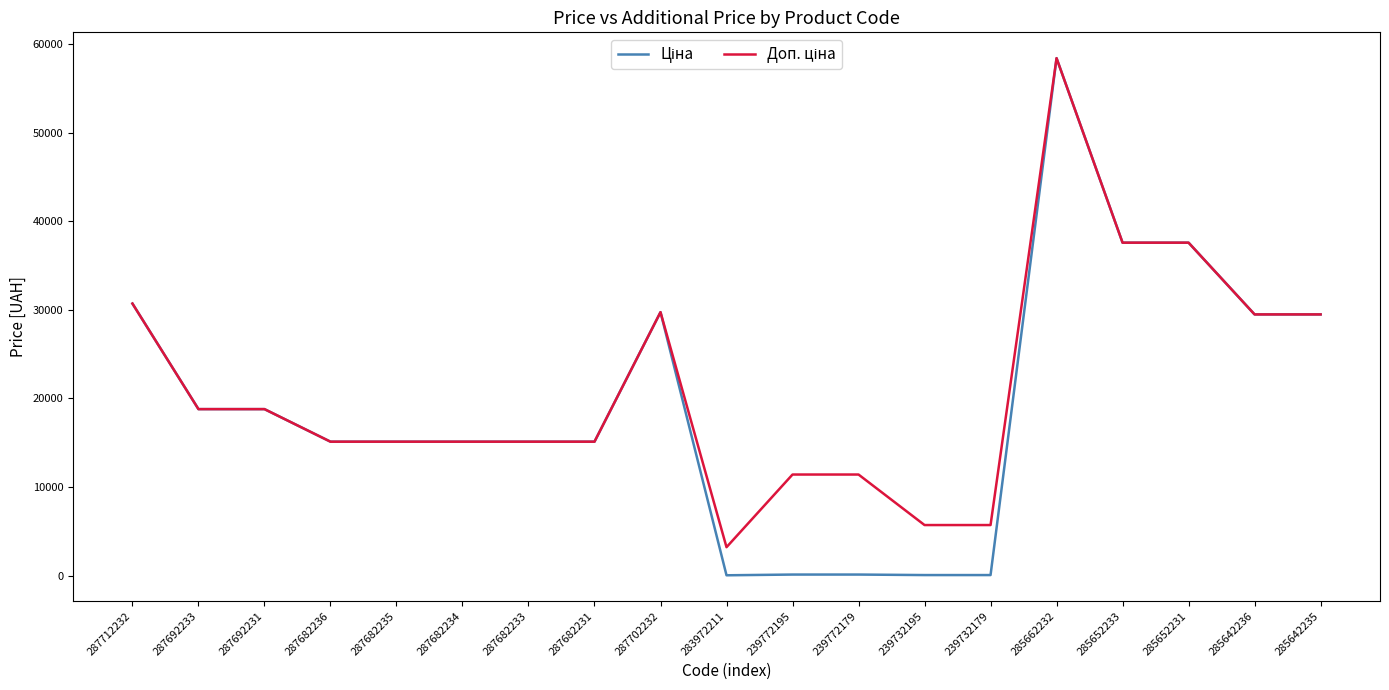

What is the maximum value shown in the chart?

58426.5